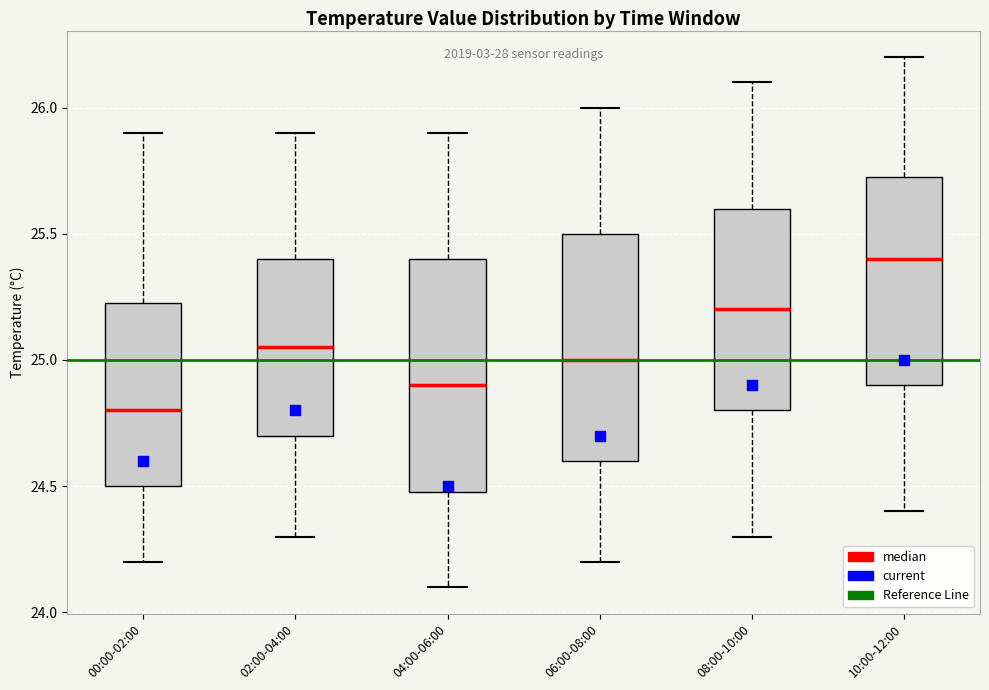

Reading left to right, transcribe this box plot: for each box, give where its median line is, the range the box spans, and where its two whiskers end, as read against the y-axis. The values are not printed on the chart, so give them approximately, as read against the axis.

00:00-02:00: median 24.80, box 24.50 to 25.25, whiskers 24.20 to 25.90
02:00-04:00: median 25.05, box 24.70 to 25.40, whiskers 24.30 to 25.90
04:00-06:00: median 24.90, box 24.50 to 25.40, whiskers 24.10 to 25.90
06:00-08:00: median 25.00, box 24.60 to 25.50, whiskers 24.20 to 26.00
08:00-10:00: median 25.20, box 24.80 to 25.60, whiskers 24.30 to 26.10
10:00-12:00: median 25.40, box 24.90 to 25.75, whiskers 24.40 to 26.20